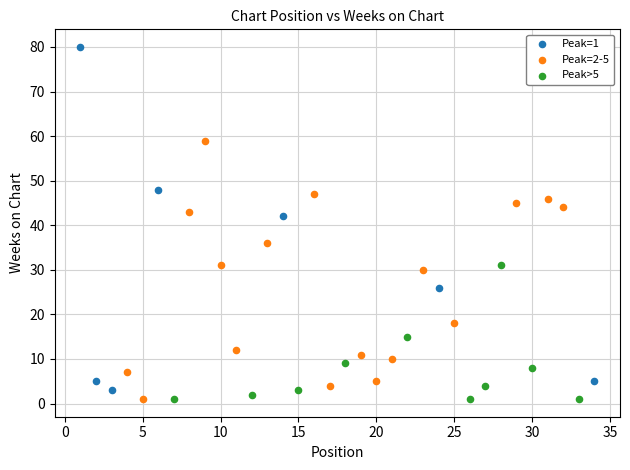

Which series contains the highest Y value?

Peak=1